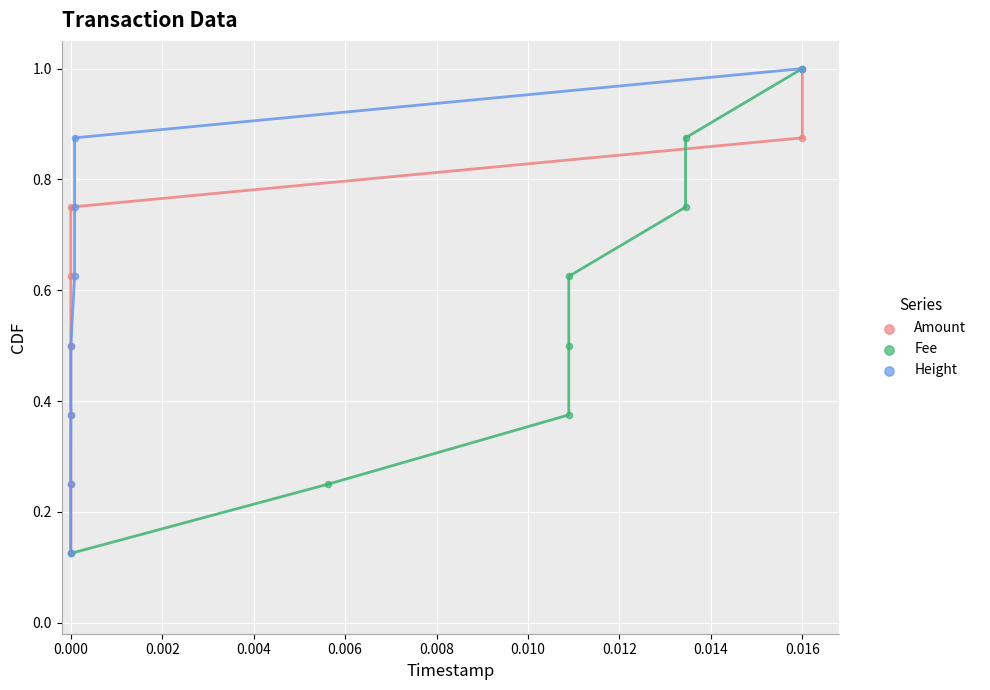

What are all the series names shown in the legend?

Amount, Fee, Height